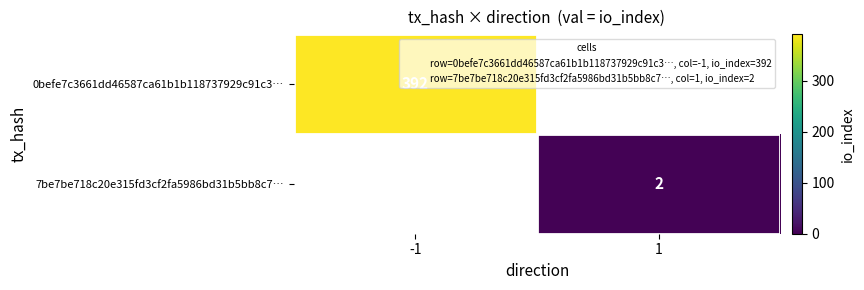

What is the total value across all series at 1?

2